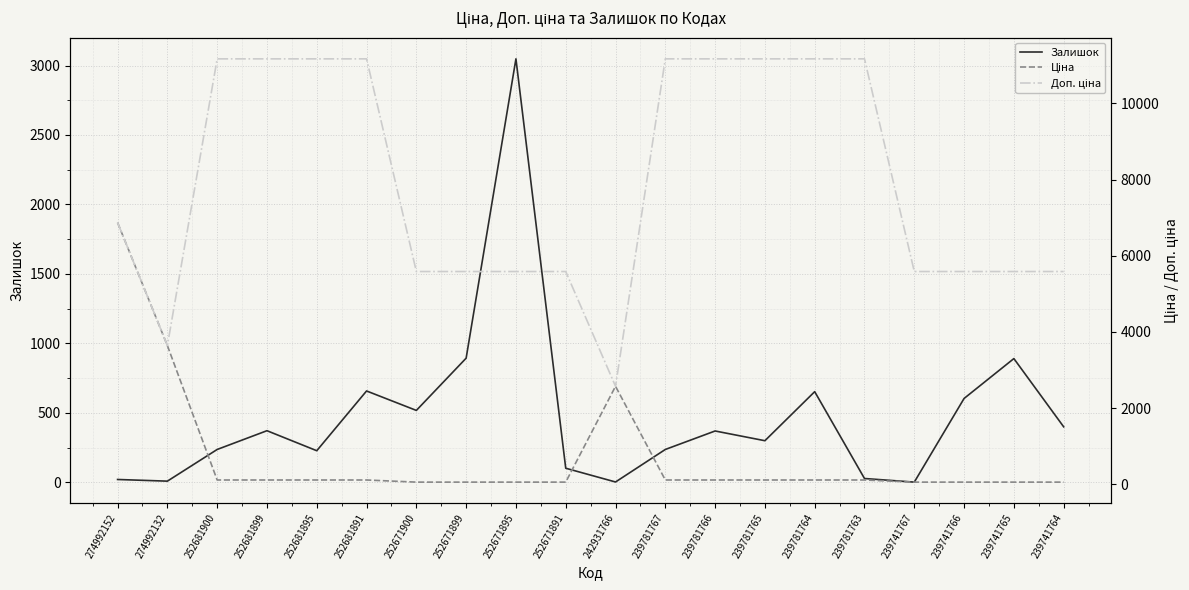

Which category has the lowest value across all series?

239741767